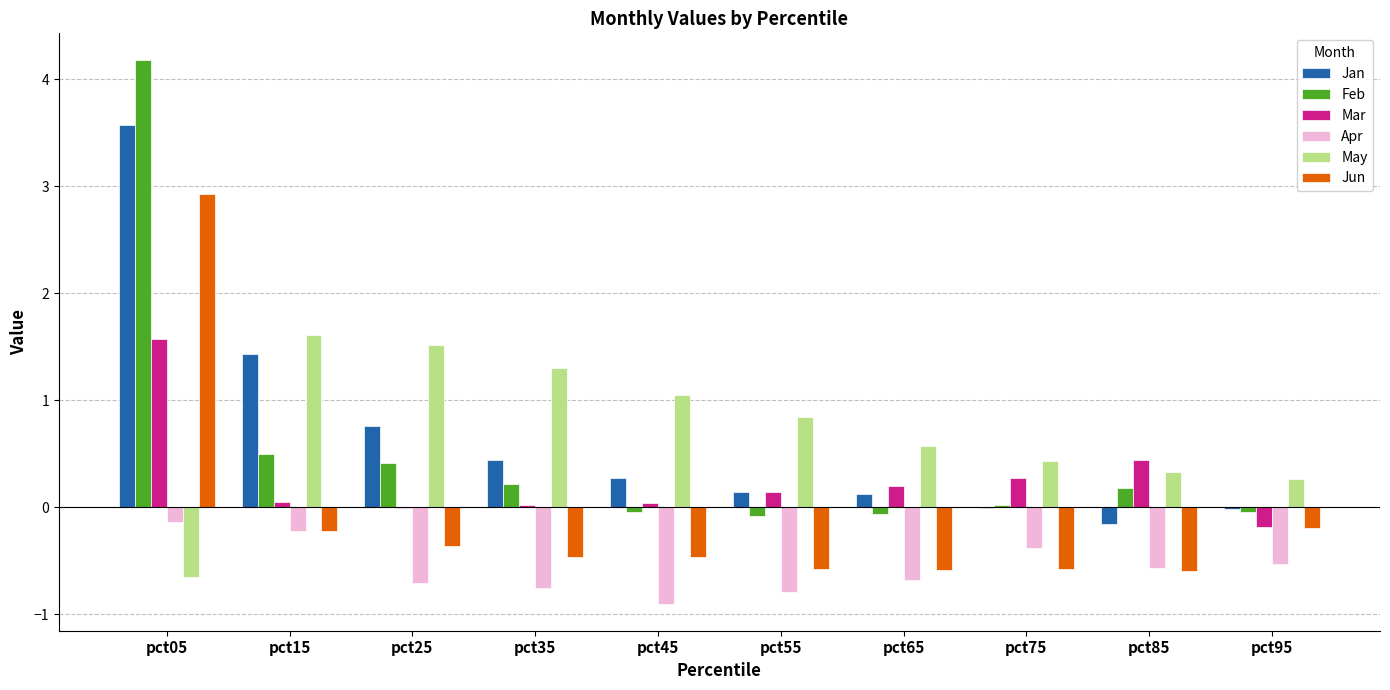

Is the value of May at pct85 greater than the value of Mar at pct25?

Yes